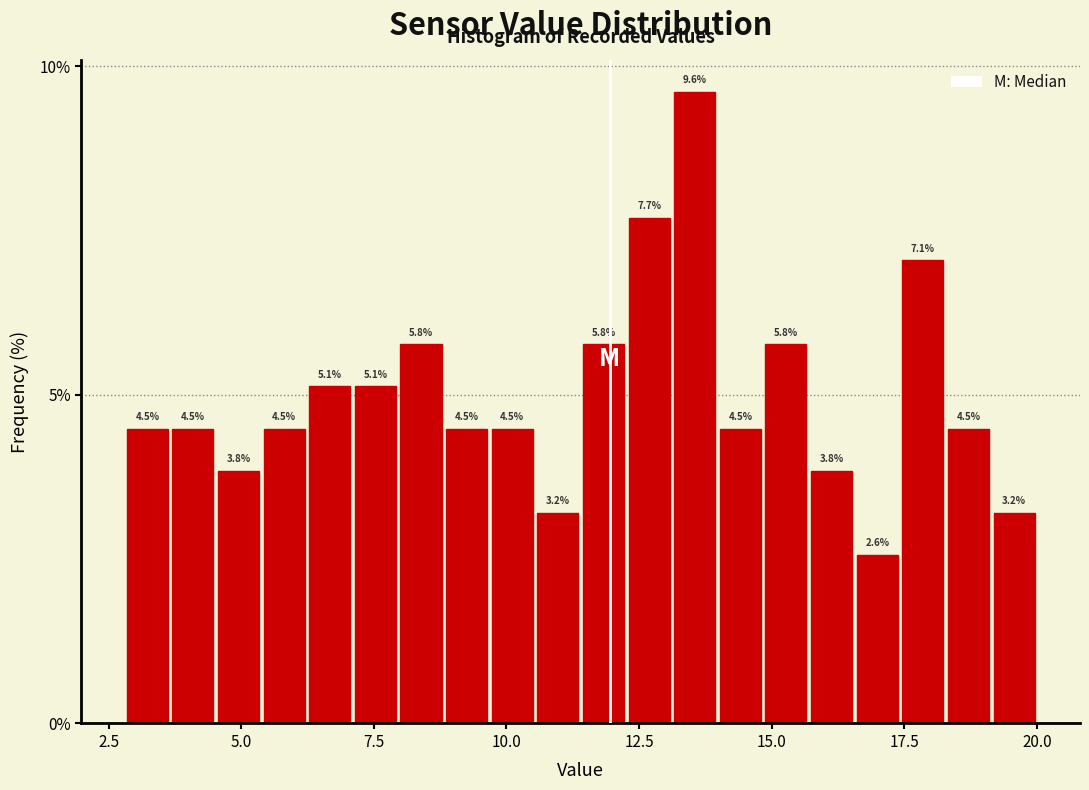

Read against the x-axis, roughly where is the centre of the tallest bar?

13.5